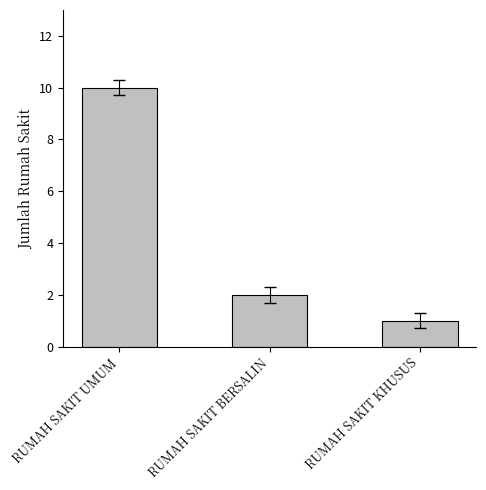

What is the ratio of the value at RUMAH SAKIT UMUM to the value at RUMAH SAKIT BERSALIN?

5.0